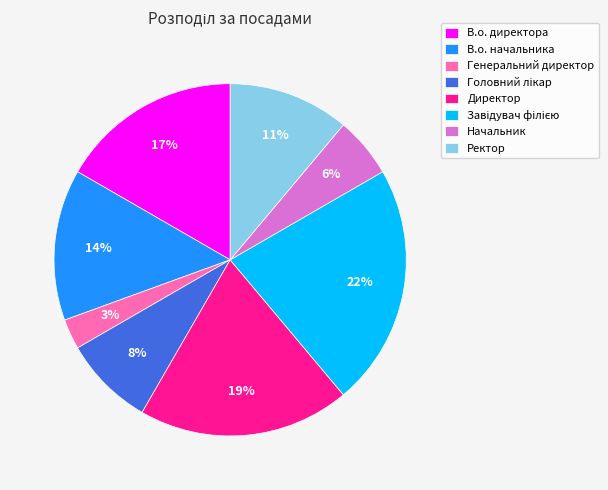

Between Генеральний директор and В.о. начальника, which is larger?

В.о. начальника